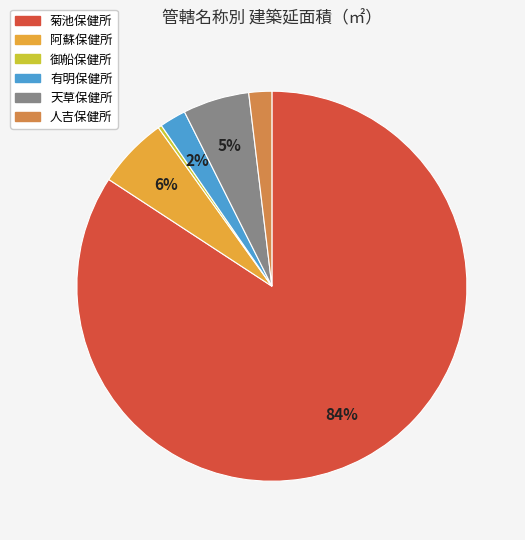

What percentage is the 天草保健所 slice, to the nearest percent?

5%